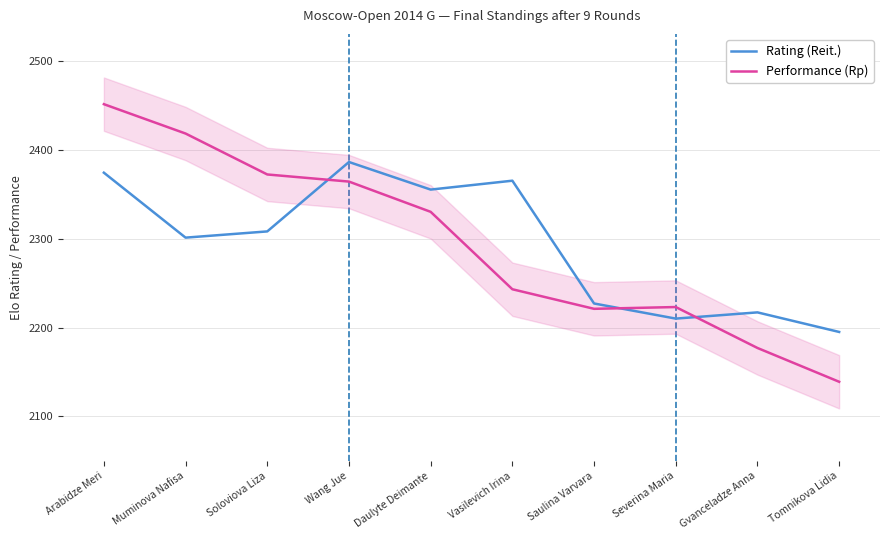

What are all the series names shown in the legend?

Rating (Reit.), Performance (Rp)